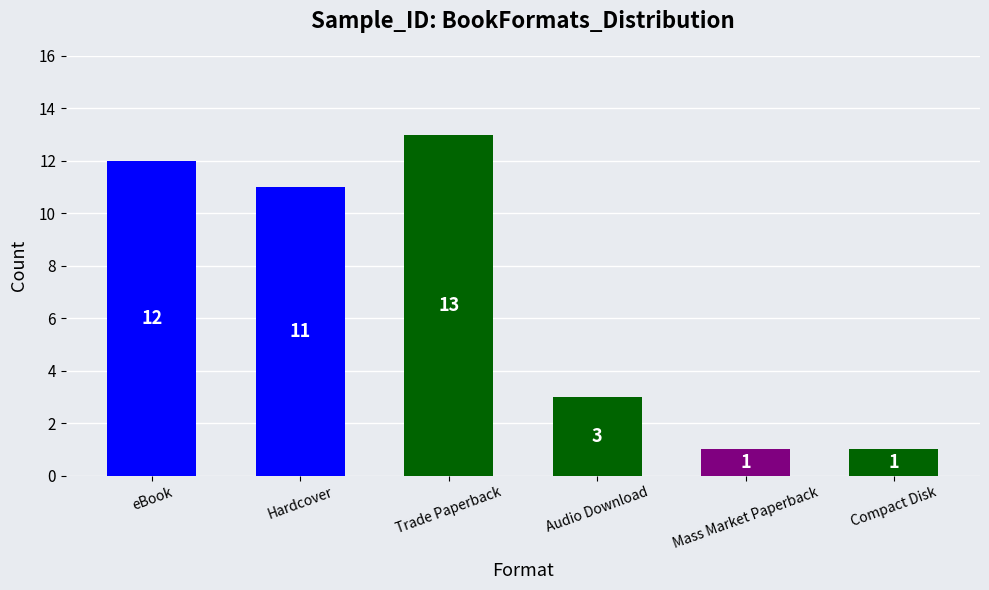

What is the label of the 4th bar from the right?

Trade Paperback